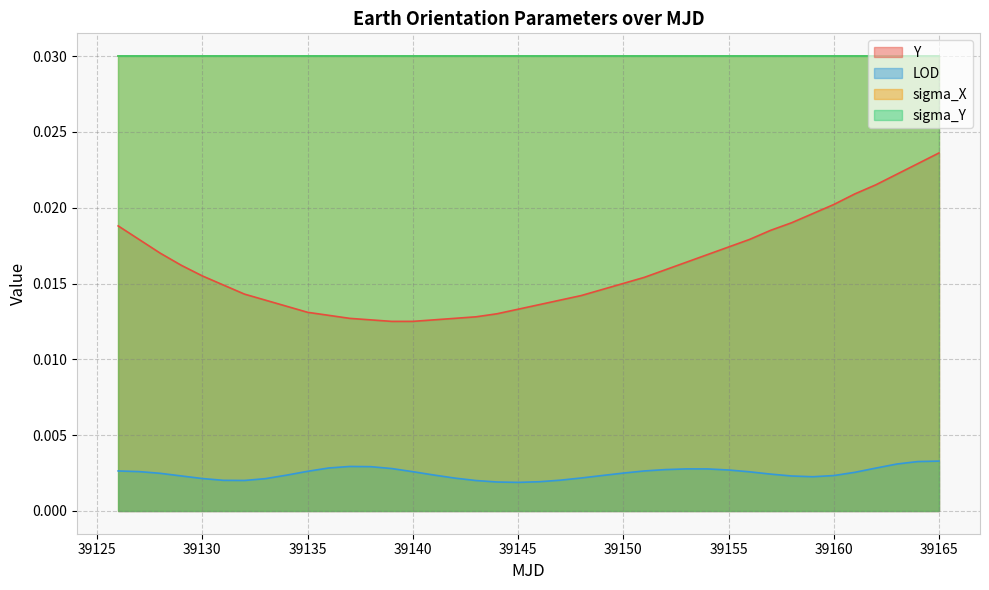

Which label corresponds to the largest value in the chart?

39165